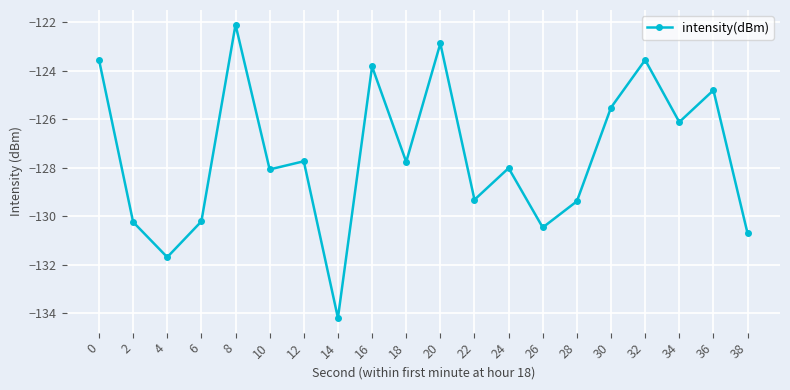

What is the sum of the values at 30 and 26?

-256.0